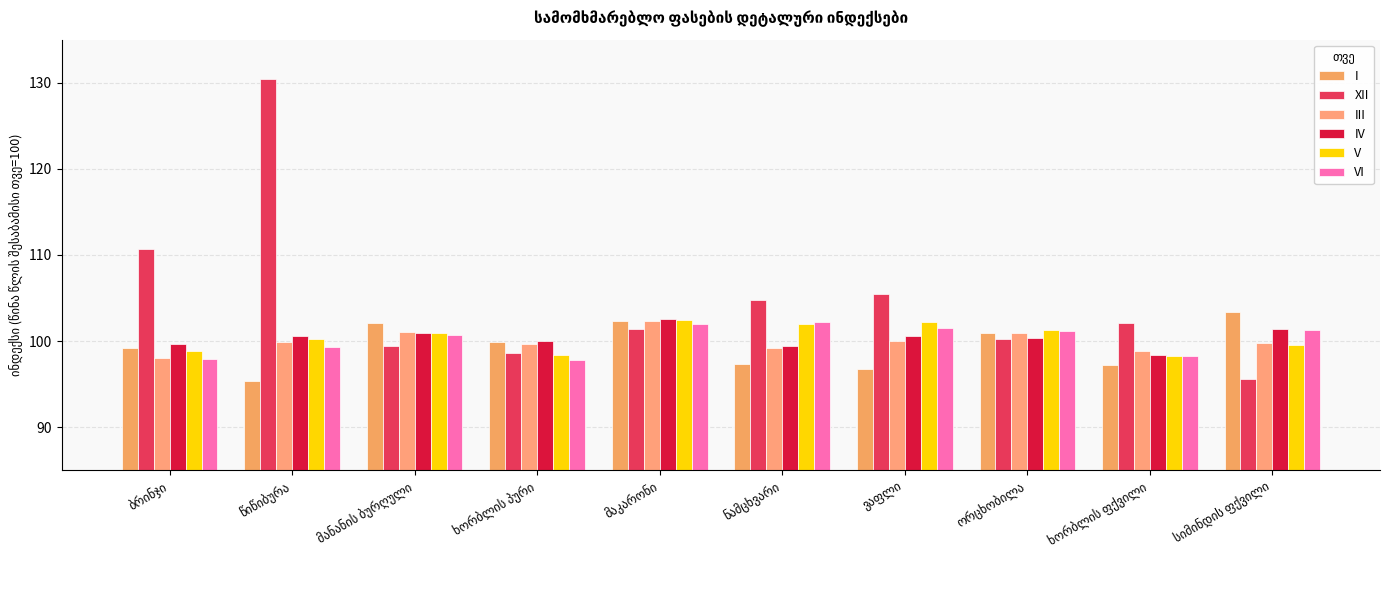

What is the label of the 10th bar from the left?

სიმინდის ფქვილი